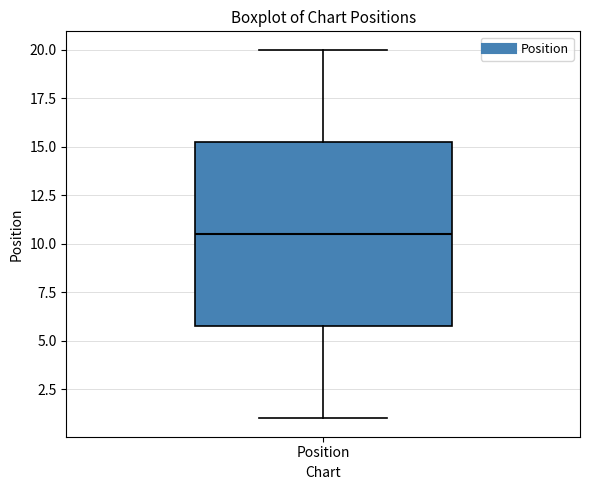

Where does the lower whisker of the box for Position end on the y-axis? The values are not printed on the chart, so give them approximately, as read against the axis.

1.0